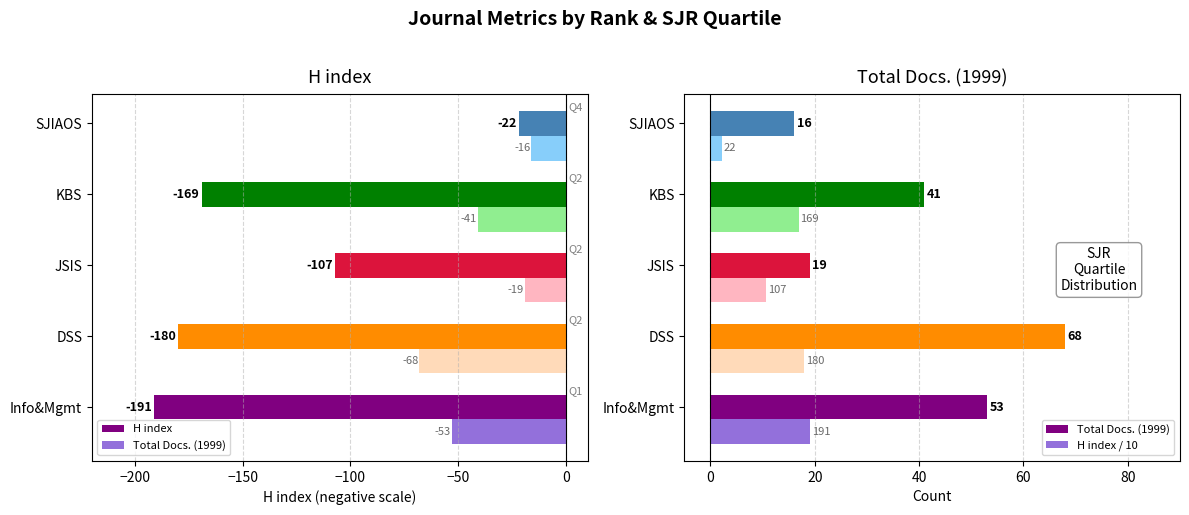

True or false: Total Docs. (1999) has a value of 84.7 at Info&Mgmt.

False